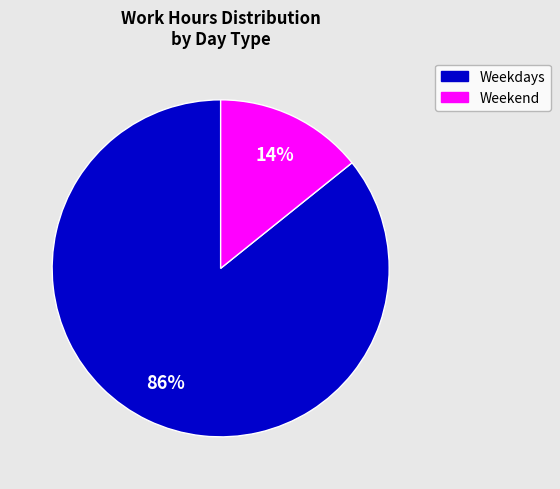

Which slice is the smallest?

Weekend